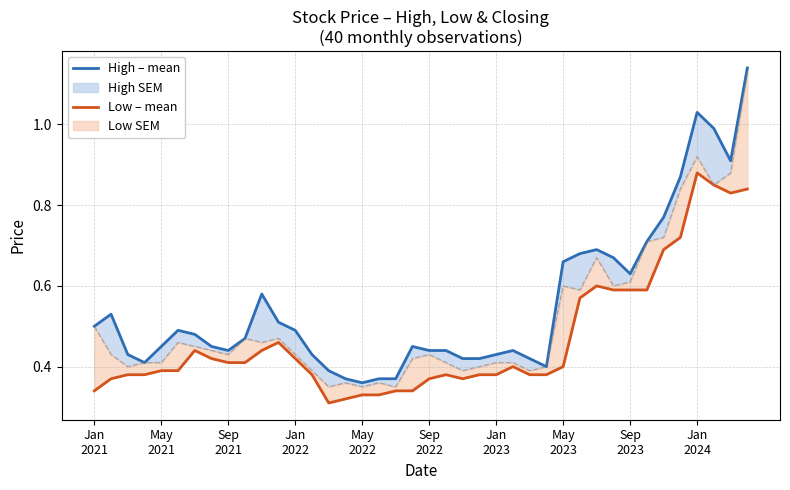

Reading left to right, extract all data points from this chart.

High – mean: 0.5	0.5	0.4	0.4	0.5	0.5	0.5	0.5	0.4	0.5	0.6	0.5	0.5	0.4	0.4	0.4	0.4	0.4	0.4	0.5	0.4	0.4	0.4	0.4	0.4	0.4	0.4	0.4	0.7	0.7	0.7	0.7	0.6	0.7	0.8	0.9	1.0	1.0	0.9	1.1
Low – mean: 0.3	0.4	0.4	0.4	0.4	0.4	0.4	0.4	0.4	0.4	0.4	0.5	0.4	0.4	0.3	0.3	0.3	0.3	0.3	0.3	0.4	0.4	0.4	0.4	0.4	0.4	0.4	0.4	0.4	0.6	0.6	0.6	0.6	0.6	0.7	0.7	0.9	0.8	0.8	0.8